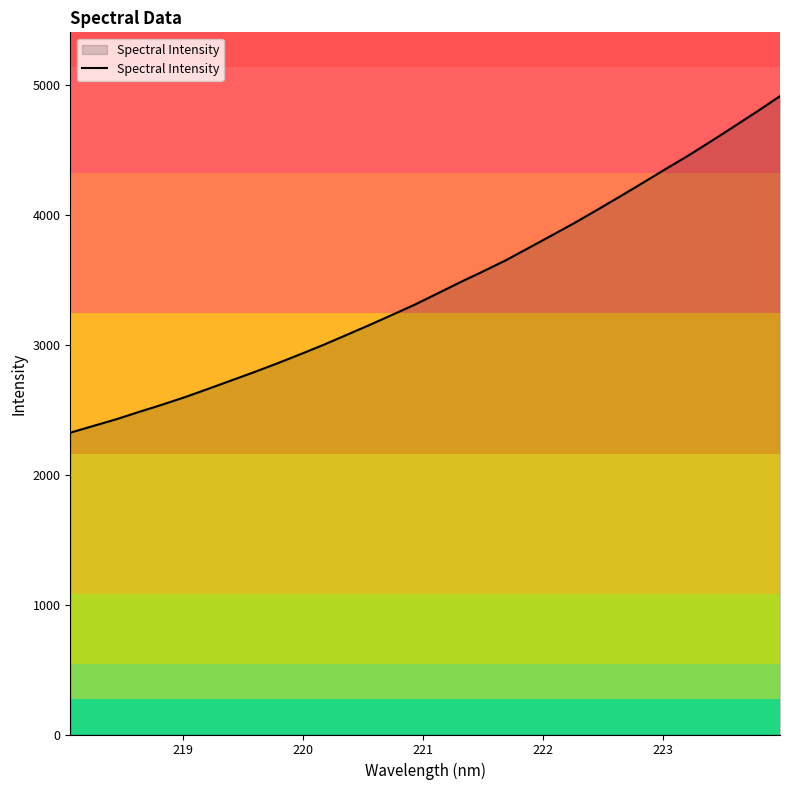

How many lines are shown in the chart?

1